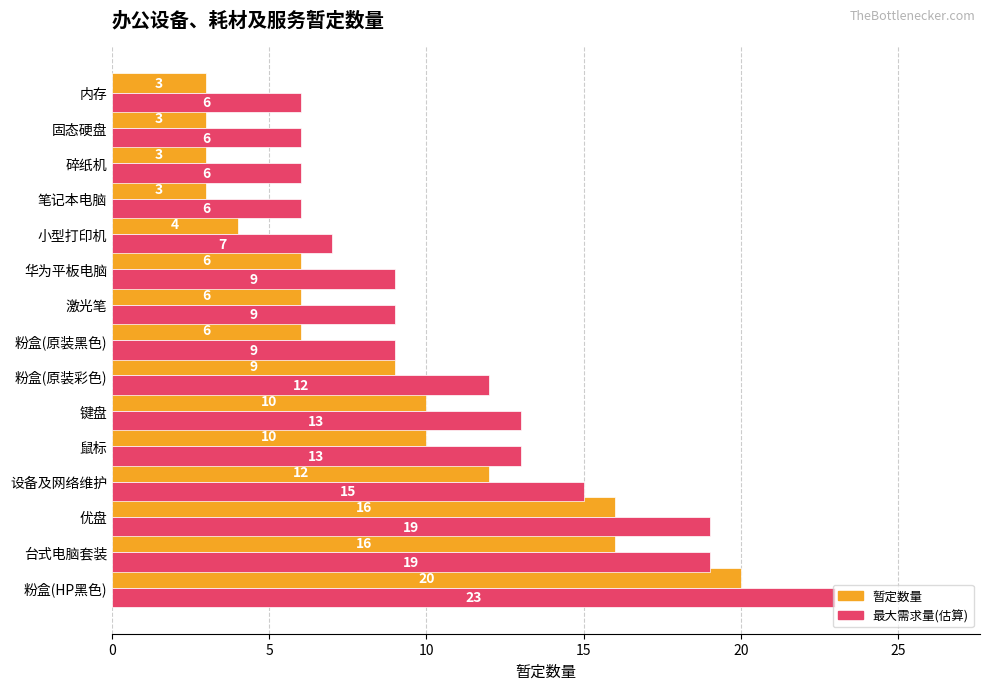

At which category is the sum across all series the highest?

粉盒(HP黑色)